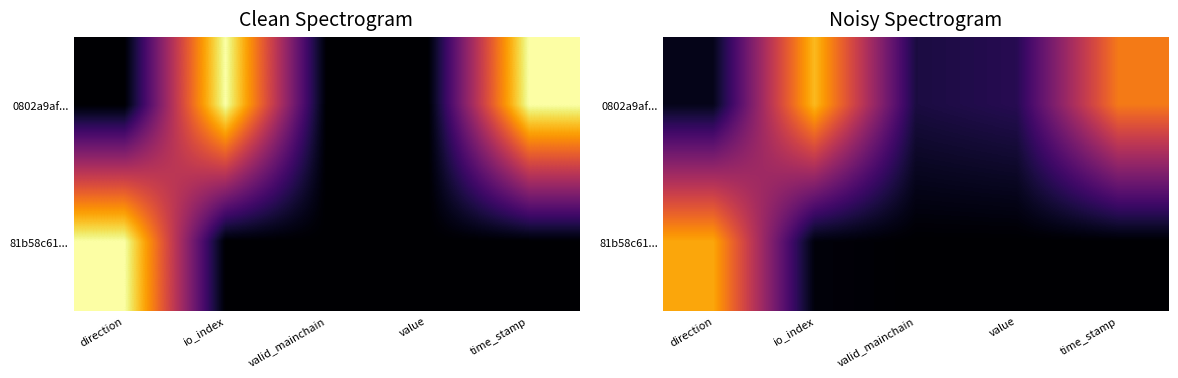

Rank the series by their maximum value, from highest to lowest.

0802a9af..., 81b58c61...